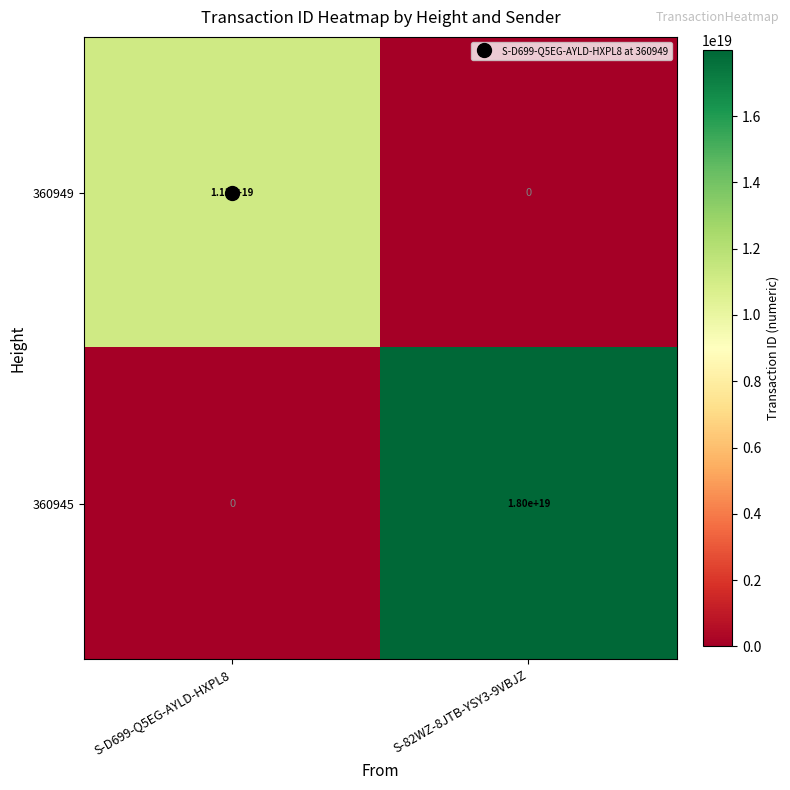

Which series changed the most between S-D699-Q5EG-AYLD-HXPL8 and S-82WZ-8JTB-YSY3-9VBJZ?

360945